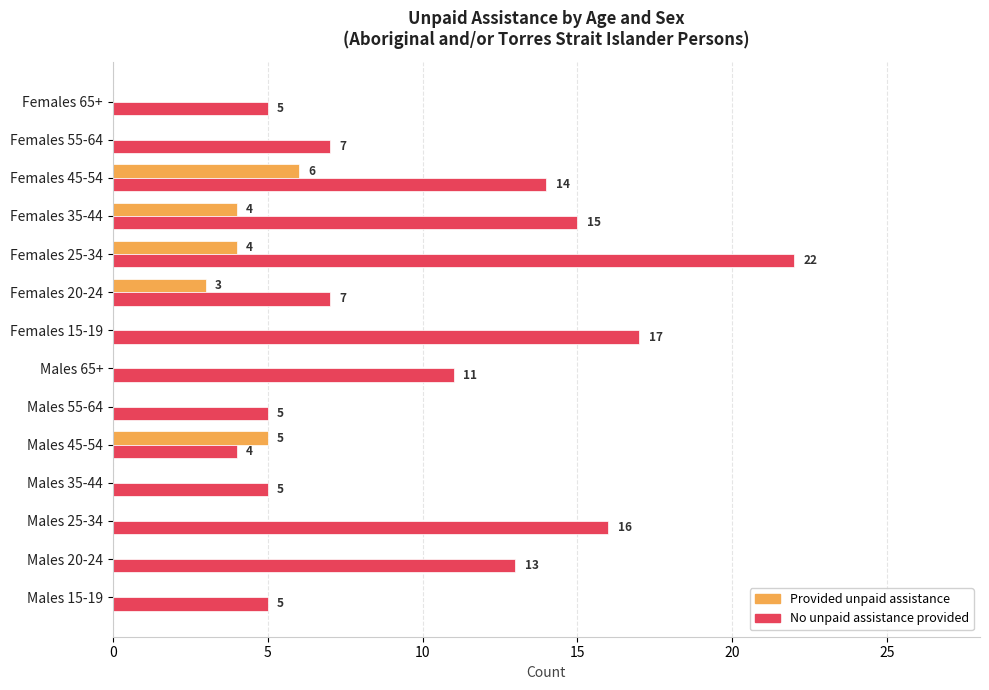

Which series changed the most between Females 20-24 and Females 65+?

Provided unpaid assistance